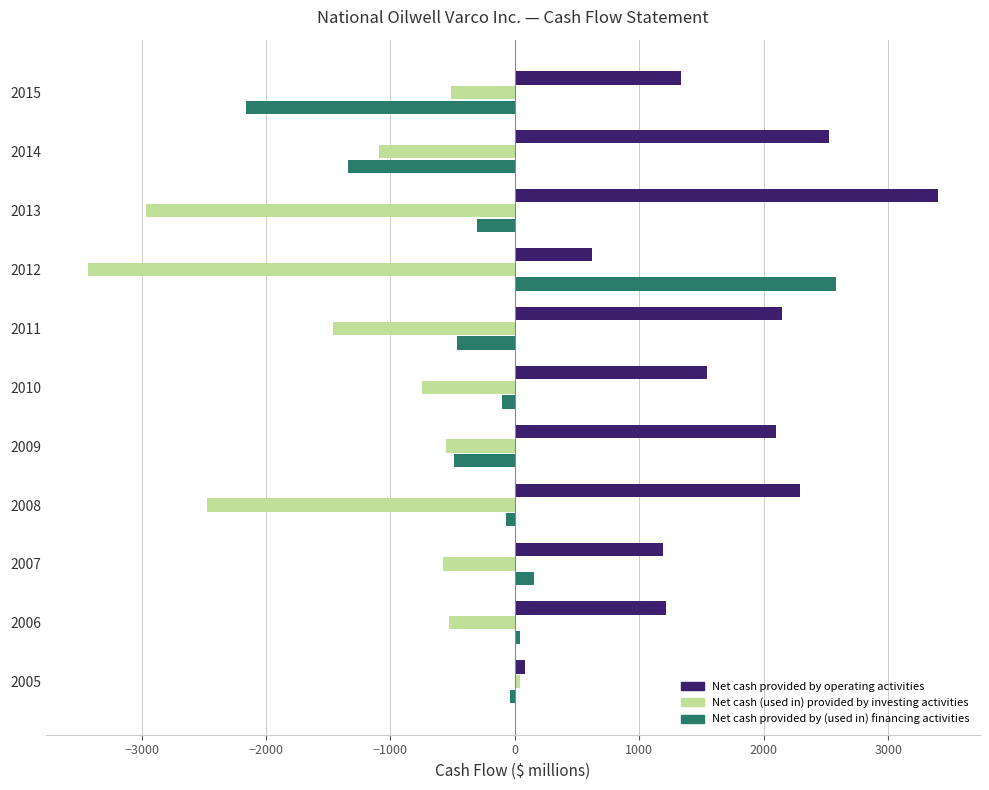

How many categories are shown in the chart?

11